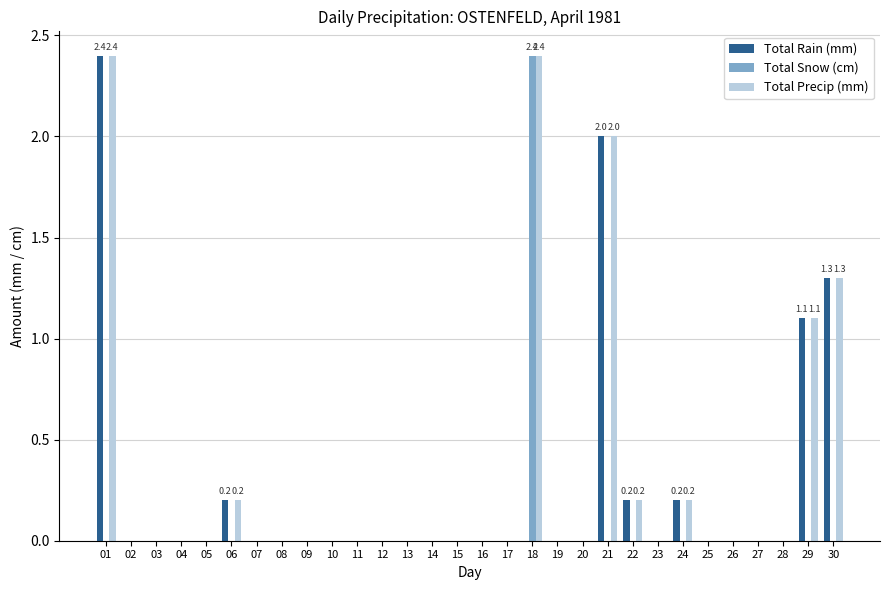

Where is Total Rain (mm) nearest to the value 1?

29